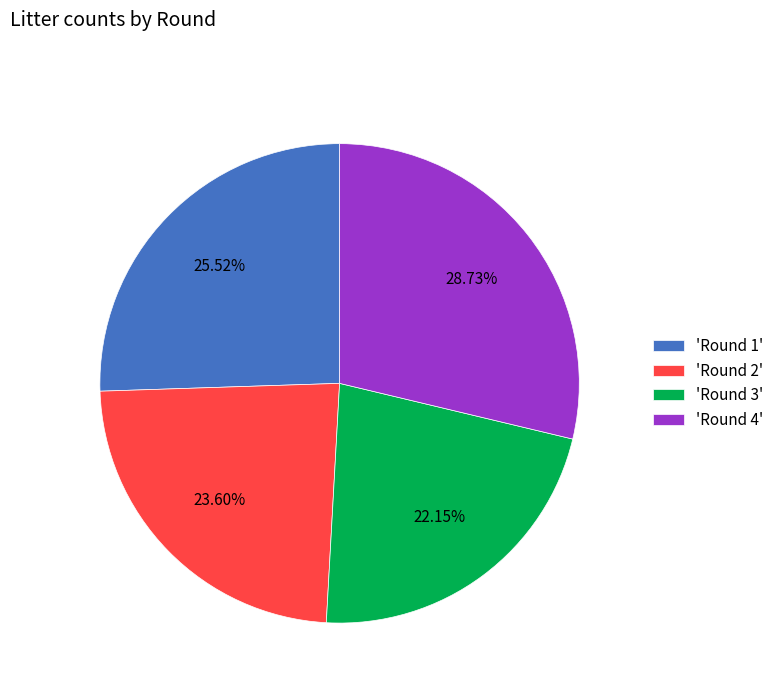

Does 'Round 2' account for over 50% of the chart?

No